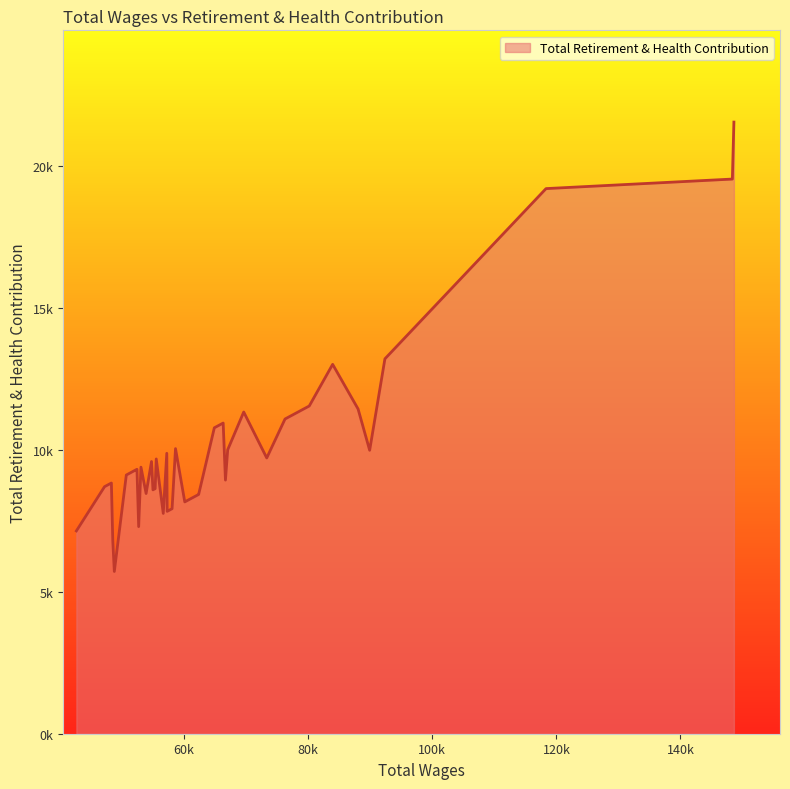

Where is the data nearest to the value 13628?

92359.0